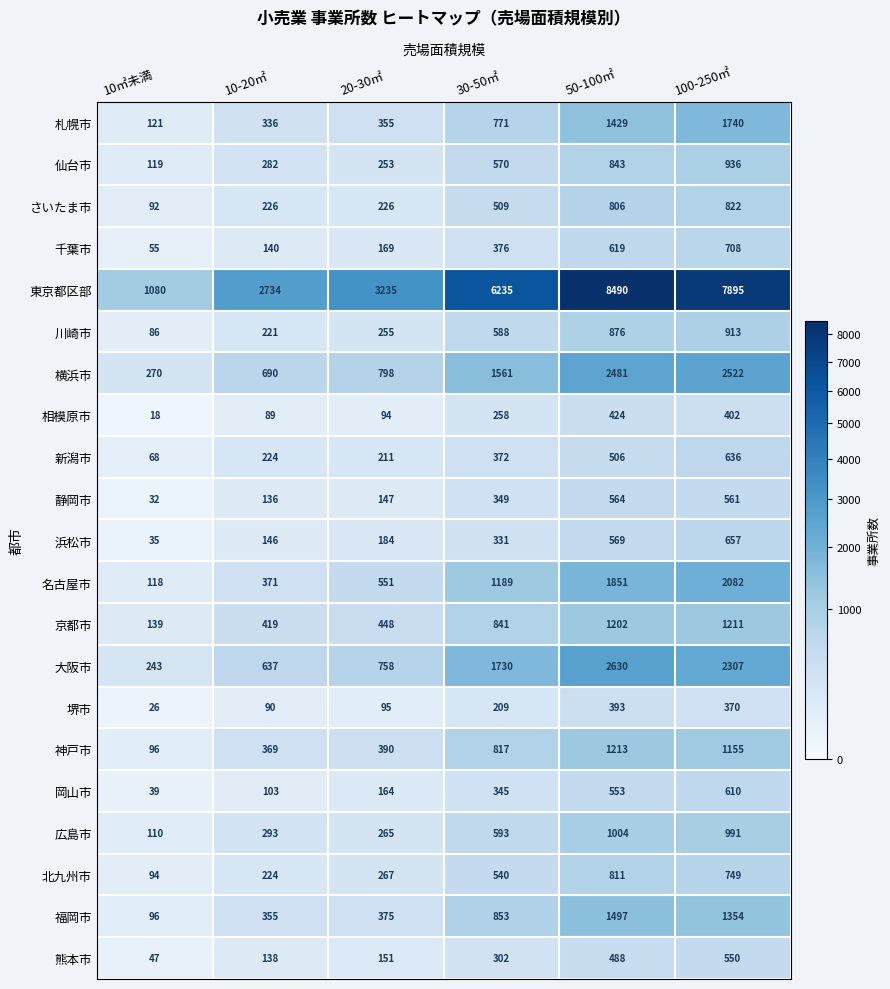

Which series has the largest range (max minus min)?

東京都区部